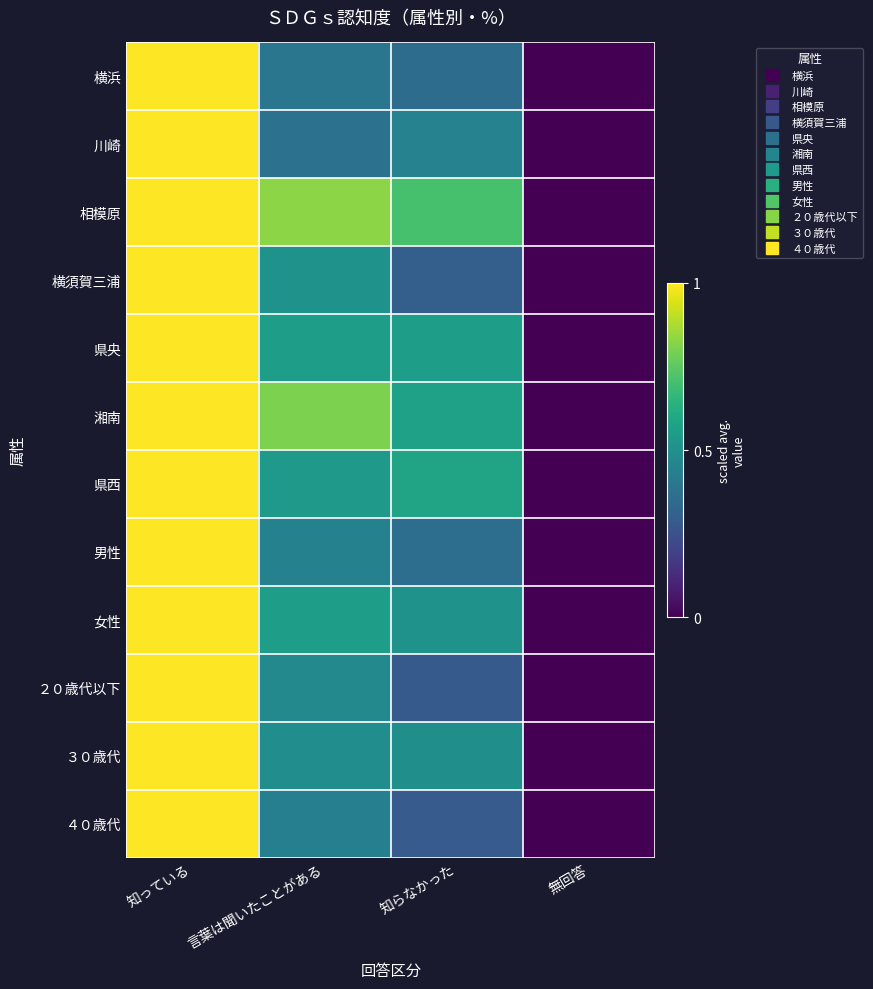

Reading left to right, transcribe all the data shown in this chart.

横浜: 知っている=1.0	言葉は聞いたことがある=0.4	知らなかった=0.4	無回答=0.0
川崎: 知っている=1.0	言葉は聞いたことがある=0.4	知らなかった=0.4	無回答=0.0
相模原: 知っている=1.0	言葉は聞いたことがある=0.8	知らなかった=0.7	無回答=0.0
横須賀三浦: 知っている=1.0	言葉は聞いたことがある=0.5	知らなかった=0.3	無回答=0.0
県央: 知っている=1.0	言葉は聞いたことがある=0.6	知らなかった=0.6	無回答=0.0
湘南: 知っている=1.0	言葉は聞いたことがある=0.8	知らなかった=0.6	無回答=0.0
県西: 知っている=1.0	言葉は聞いたことがある=0.5	知らなかった=0.6	無回答=0.0
男性: 知っている=1.0	言葉は聞いたことがある=0.4	知らなかった=0.4	無回答=0.0
女性: 知っている=1.0	言葉は聞いたことがある=0.6	知らなかった=0.5	無回答=0.0
２０歳代以下: 知っている=1.0	言葉は聞いたことがある=0.5	知らなかった=0.3	無回答=0.0
３０歳代: 知っている=1.0	言葉は聞いたことがある=0.5	知らなかった=0.5	無回答=0.0
４０歳代: 知っている=1.0	言葉は聞いたことがある=0.4	知らなかった=0.3	無回答=0.0